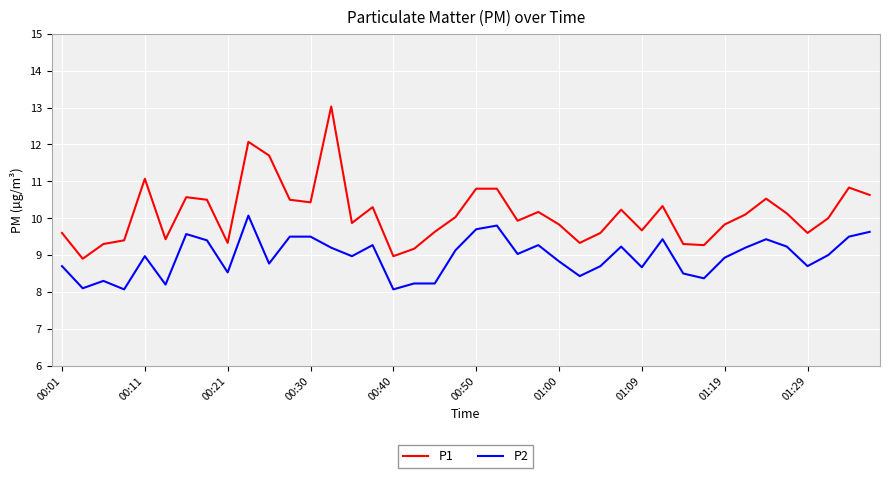

Which series has the largest total across all categories?

P1